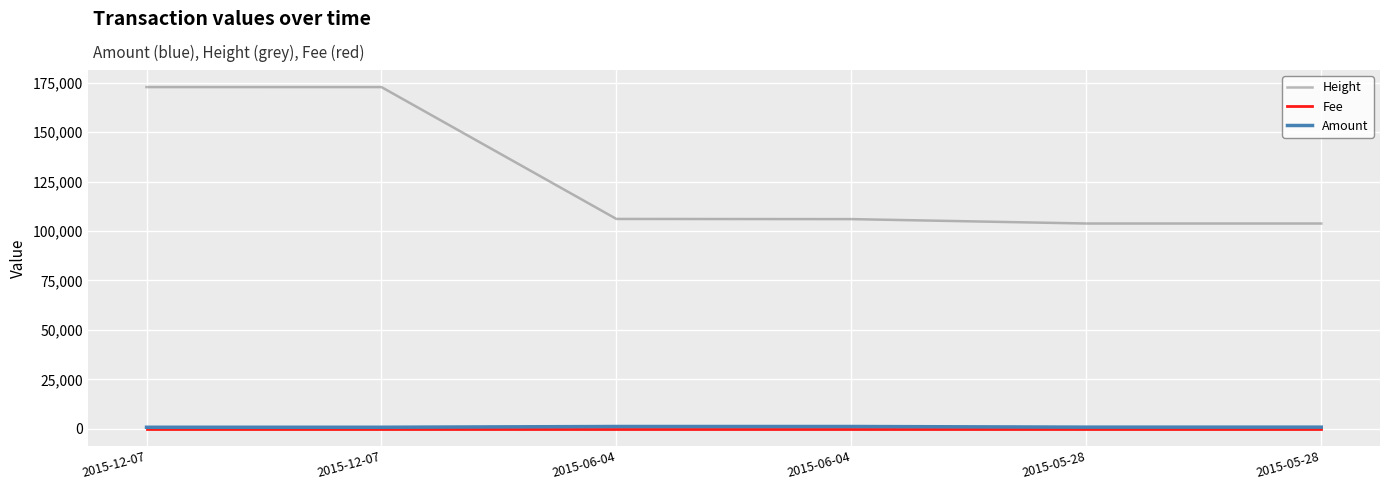

True or false: Amount and Fee cross at least once.

False